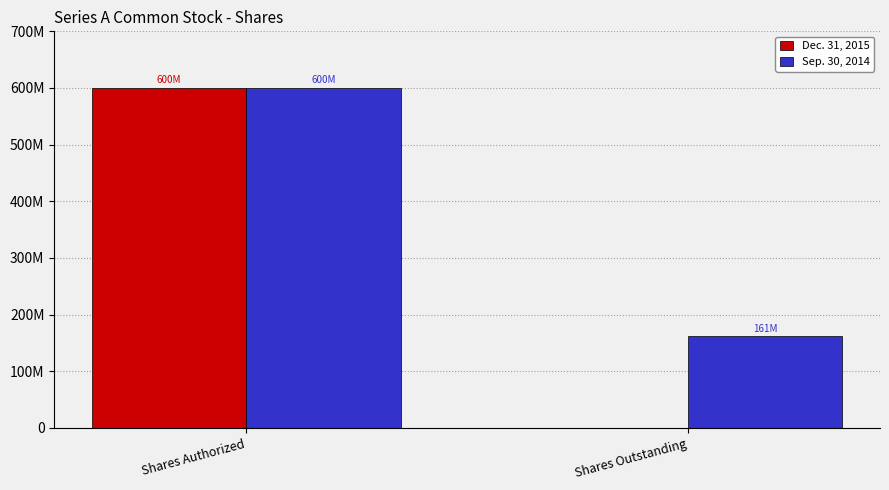

What are all the series names shown in the legend?

Dec. 31, 2015, Sep. 30, 2014